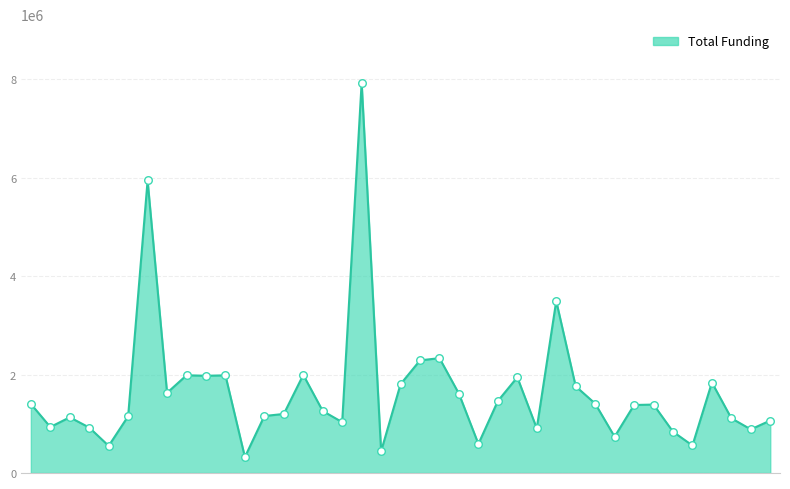

What is the minimum value shown in the chart?

323685.8